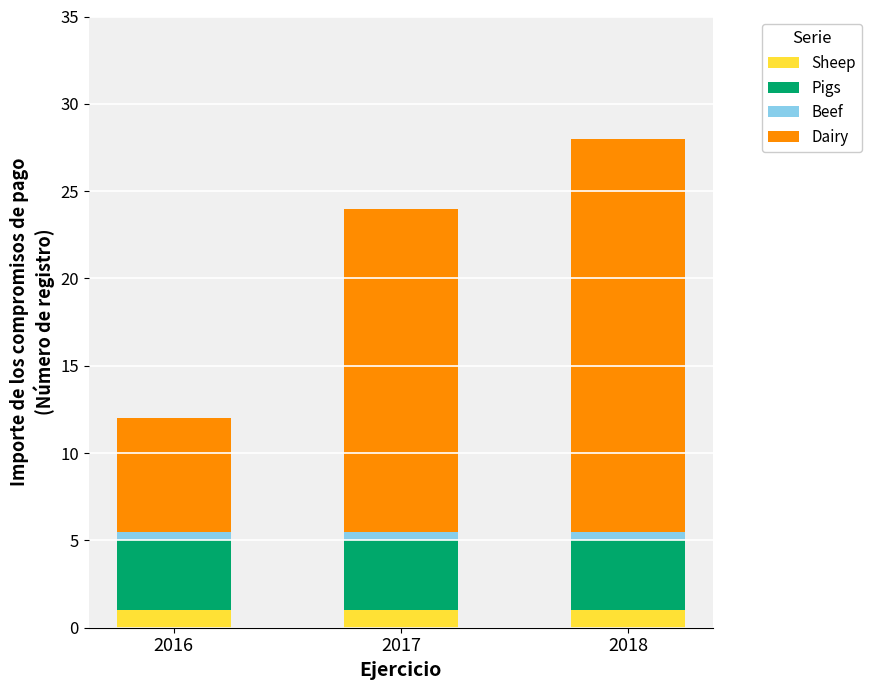

How many bars are there in total?

3